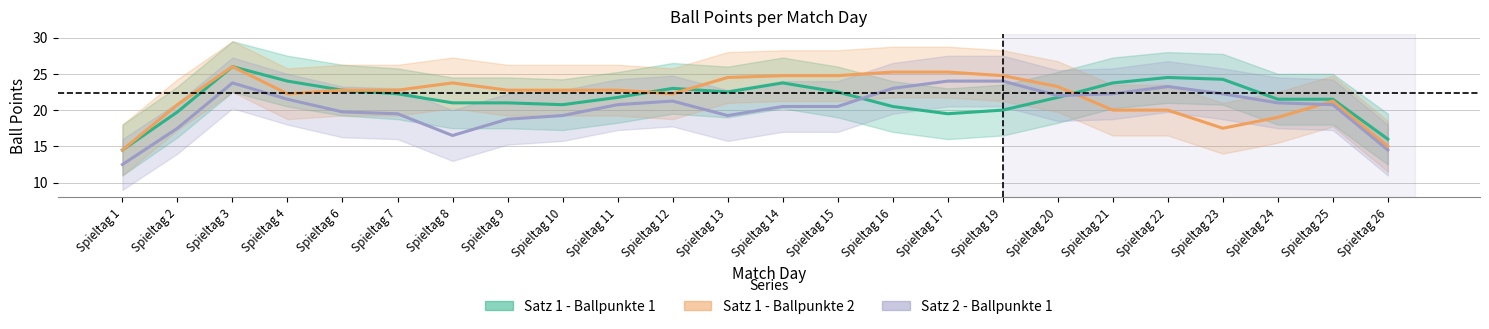

Reading right to left, what are all the values shown in this chart?

Satz 1 - Ballpunkte 1: Spieltag 26=16.0	Spieltag 25=21.5	Spieltag 24=21.5	Spieltag 23=24.2	Spieltag 22=24.5	Spieltag 21=23.8	Spieltag 20=21.8	Spieltag 19=20.0	Spieltag 17=19.5	Spieltag 16=20.5	Spieltag 15=22.5	Spieltag 14=23.8	Spieltag 13=22.5	Spieltag 12=23.0	Spieltag 11=21.8	Spieltag 10=20.8	Spieltag 9=21.0	Spieltag 8=21.0	Spieltag 7=22.2	Spieltag 6=22.8	Spieltag 4=24.0	Spieltag 3=26.0	Spieltag 2=19.8	Spieltag 1=14.5
Satz 1 - Ballpunkte 2: Spieltag 26=15.0	Spieltag 25=21.2	Spieltag 24=19.0	Spieltag 23=17.5	Spieltag 22=20.0	Spieltag 21=20.0	Spieltag 20=23.2	Spieltag 19=24.8	Spieltag 17=25.2	Spieltag 16=25.2	Spieltag 15=24.8	Spieltag 14=24.8	Spieltag 13=24.5	Spieltag 12=22.2	Spieltag 11=22.8	Spieltag 10=22.8	Spieltag 9=22.8	Spieltag 8=23.8	Spieltag 7=22.8	Spieltag 6=22.8	Spieltag 4=22.2	Spieltag 3=26.0	Spieltag 2=20.8	Spieltag 1=14.5
Satz 2 - Ballpunkte 1: Spieltag 26=14.5	Spieltag 25=20.8	Spieltag 24=21.0	Spieltag 23=22.2	Spieltag 22=23.2	Spieltag 21=22.2	Spieltag 20=22.0	Spieltag 19=24.0	Spieltag 17=24.0	Spieltag 16=23.0	Spieltag 15=20.5	Spieltag 14=20.5	Spieltag 13=19.2	Spieltag 12=21.2	Spieltag 11=20.8	Spieltag 10=19.2	Spieltag 9=18.8	Spieltag 8=16.5	Spieltag 7=19.5	Spieltag 6=19.8	Spieltag 4=21.5	Spieltag 3=23.8	Spieltag 2=17.5	Spieltag 1=12.5